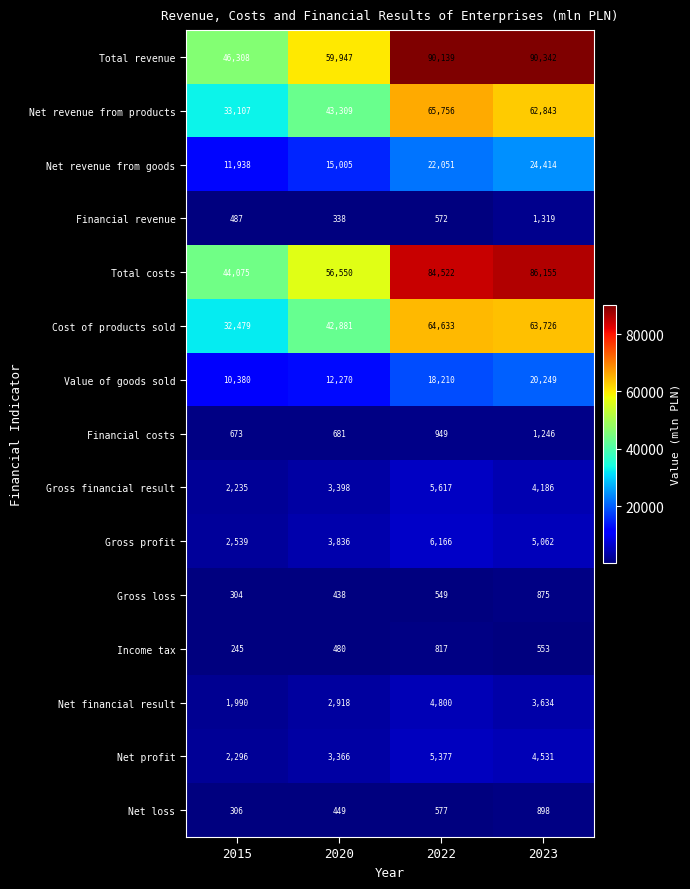

The value of Gross loss at 2023 is 609. True or false?

False